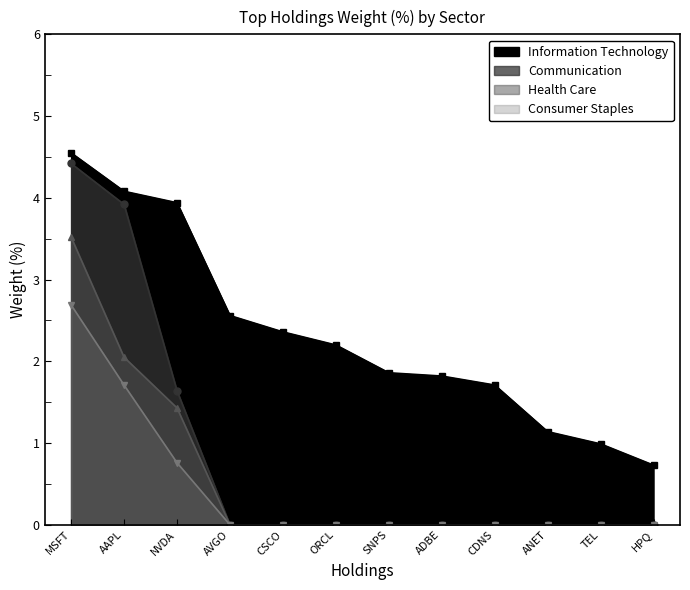

Is the value of Communication at ANET greater than the value of Information Technology at AAPL?

No